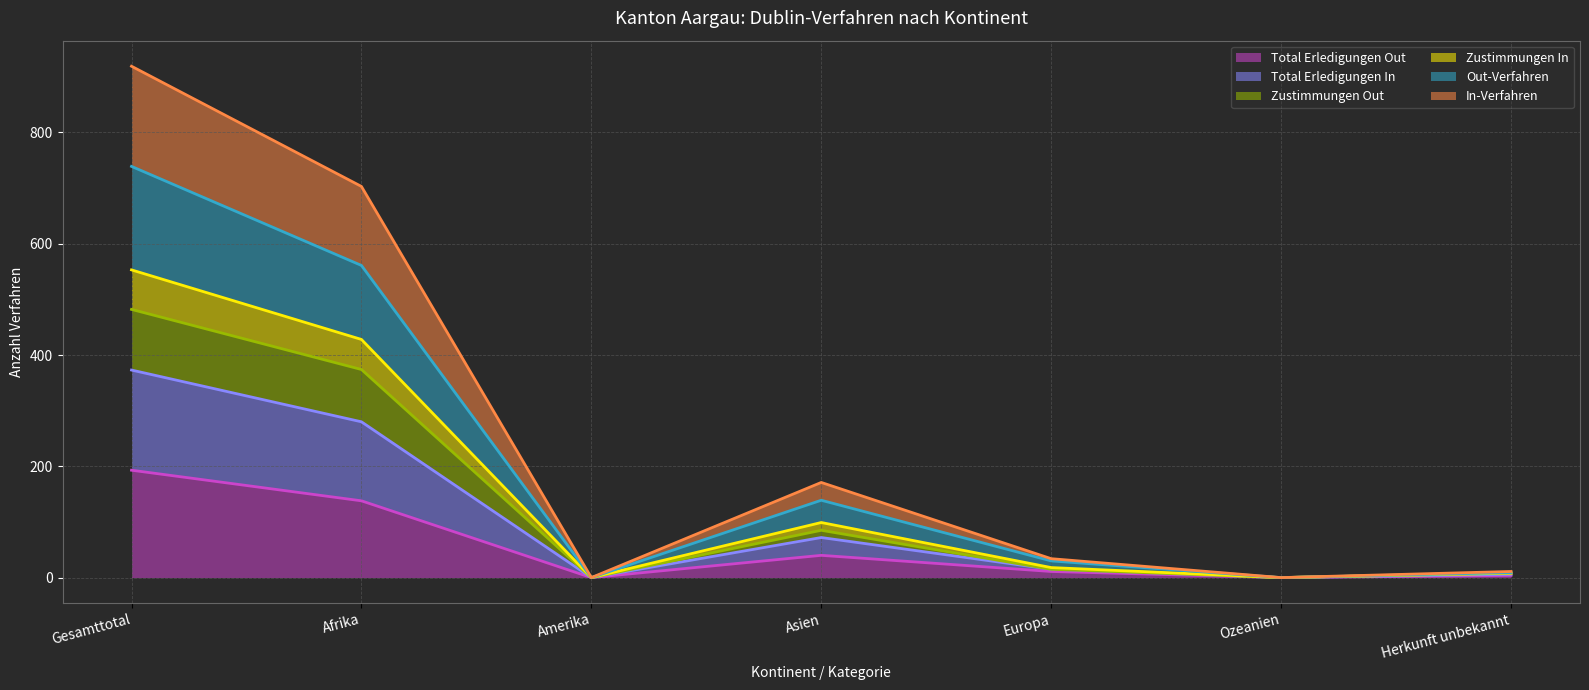

What is the label of the 2nd point from the left?

Afrika